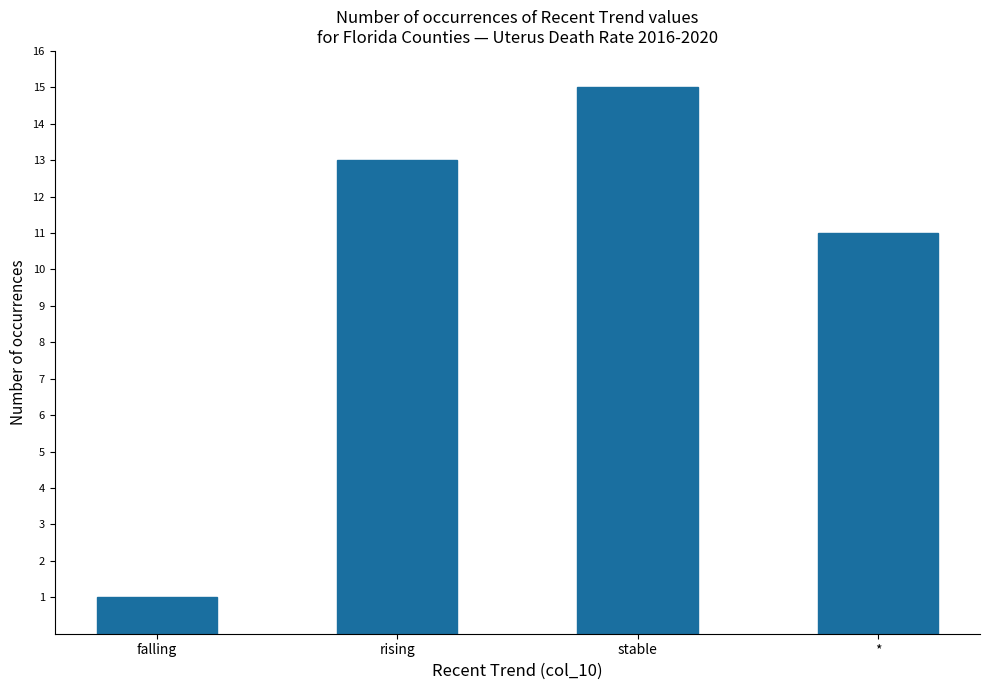

The chart shows a value of 2 at falling. True or false?

False